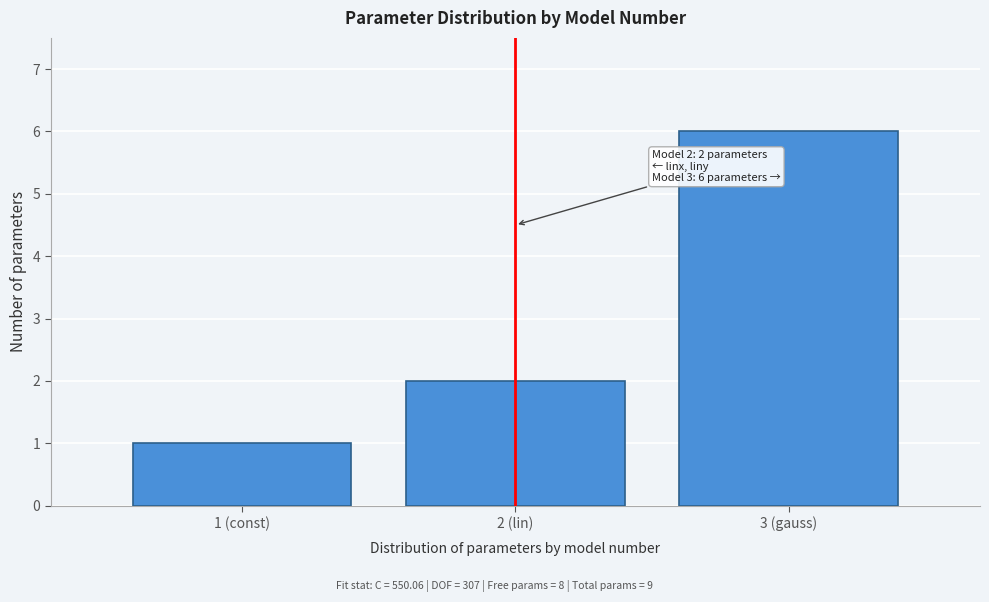

Reading right to left, extract all data points from this chart.

6	2	1